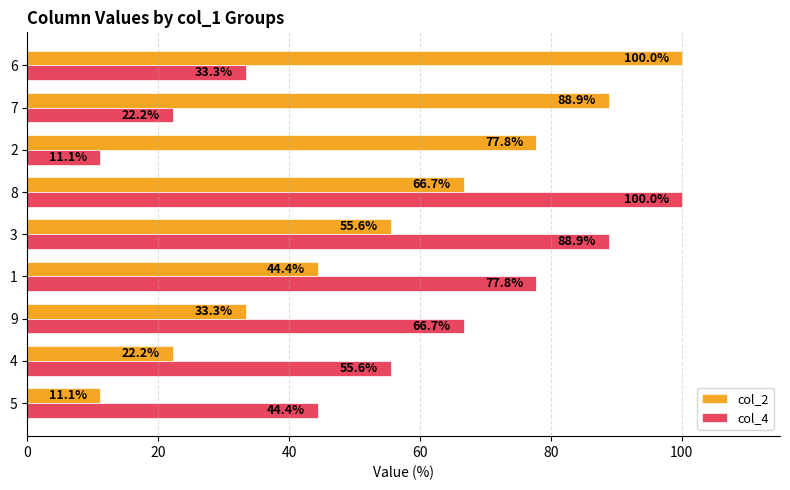

True or false: col_2 has a value of 66.7 at 8.

True